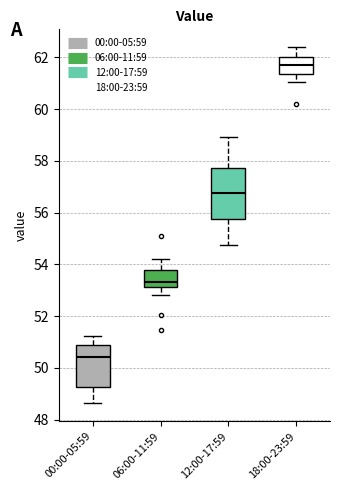

Which box is the tallest, from its lower edge to its upper edge?

12:00-17:59